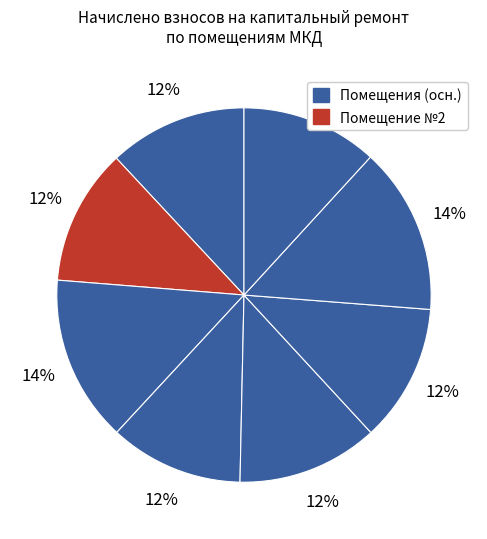

Is there a majority slice in this chart?

No